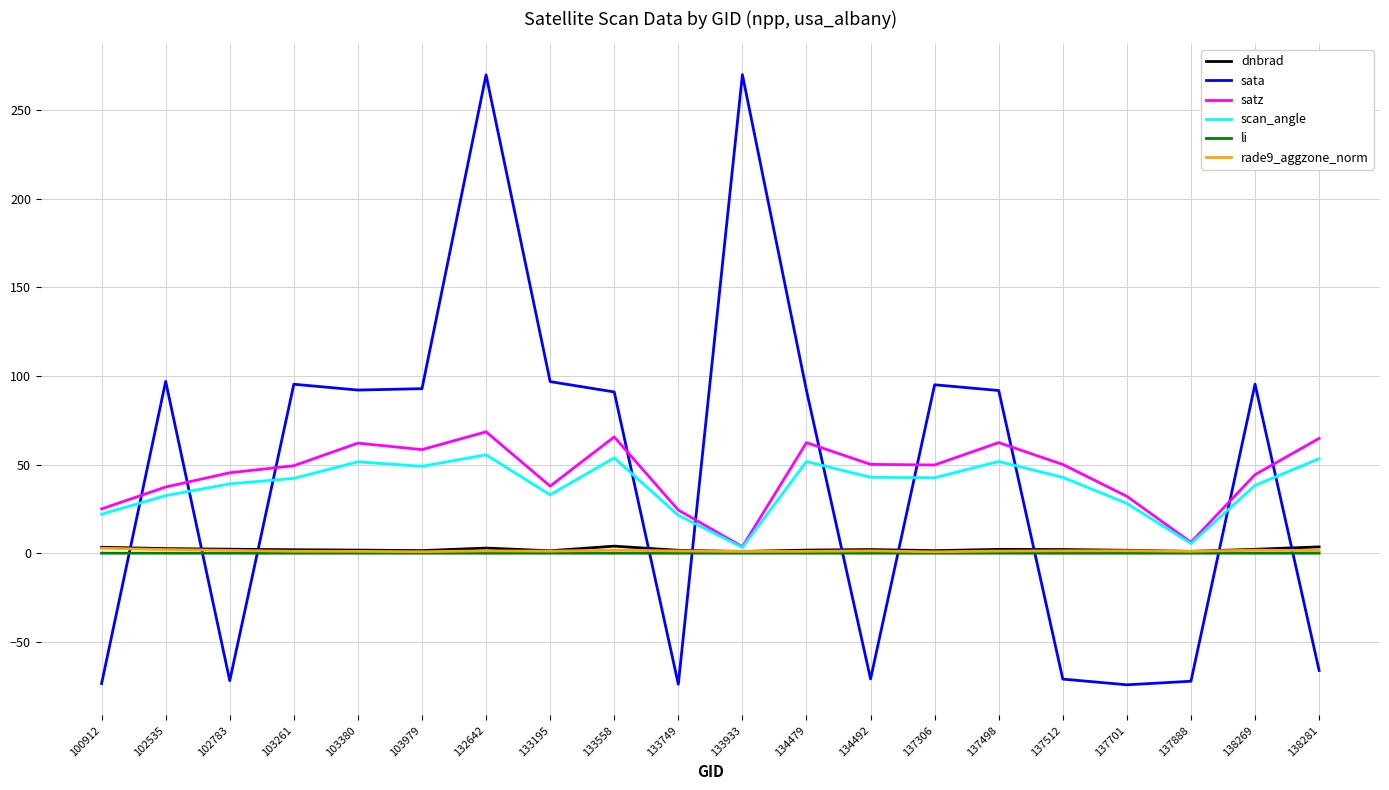

Count the number of categories in the chart.

20